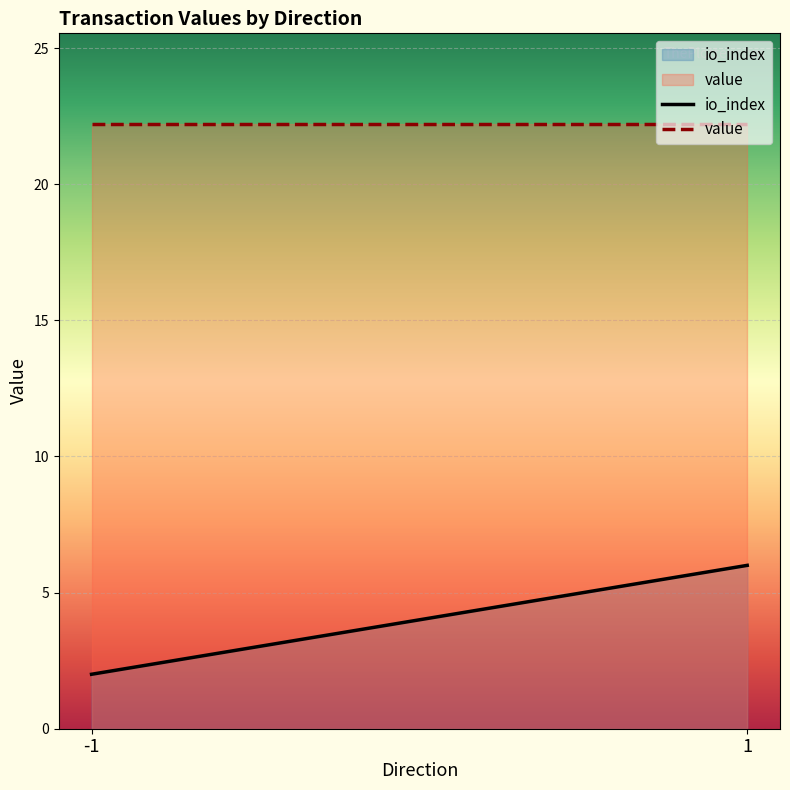

What are all the series names shown in the legend?

io_index, value